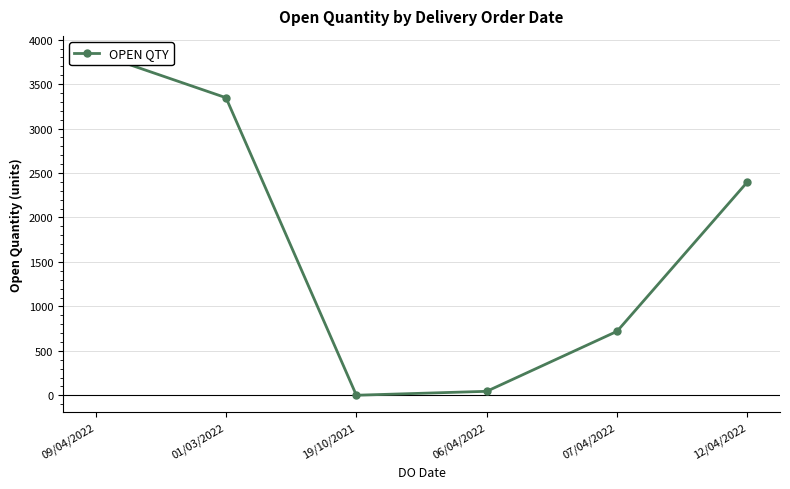

Which label corresponds to the smallest value in the chart?

19/10/2021